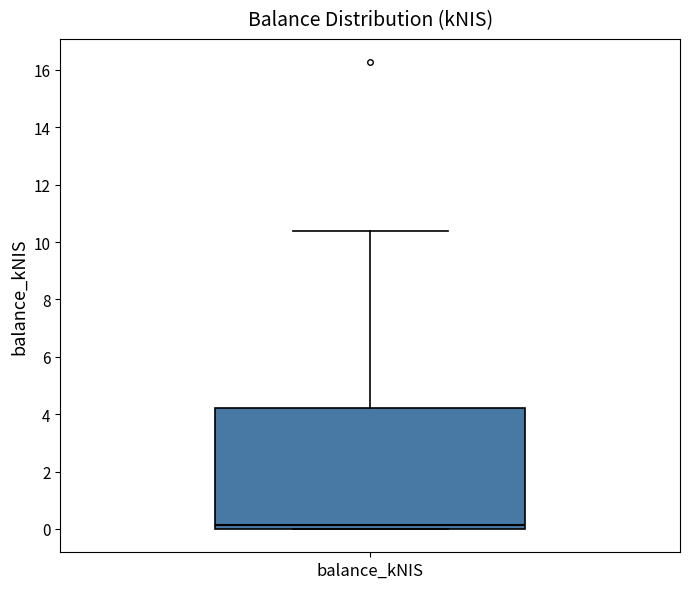

Read this box plot against the y-axis: the position of the median line, the range covered by the box, and the ends of both whiskers. The values are not printed on the chart, so give them approximately, as read against the axis.

median 0.2, box 0.0 to 4.2, whiskers 0.0 to 10.4